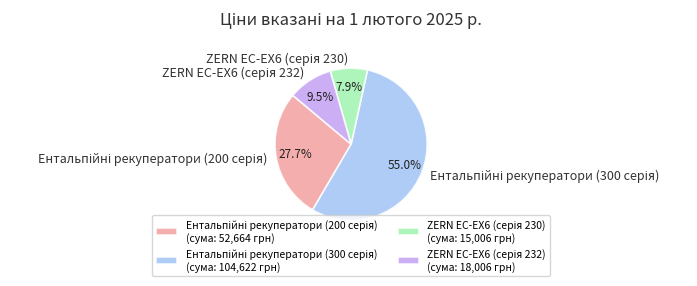

Is there any slice that represents more than half of the pie?

Yes